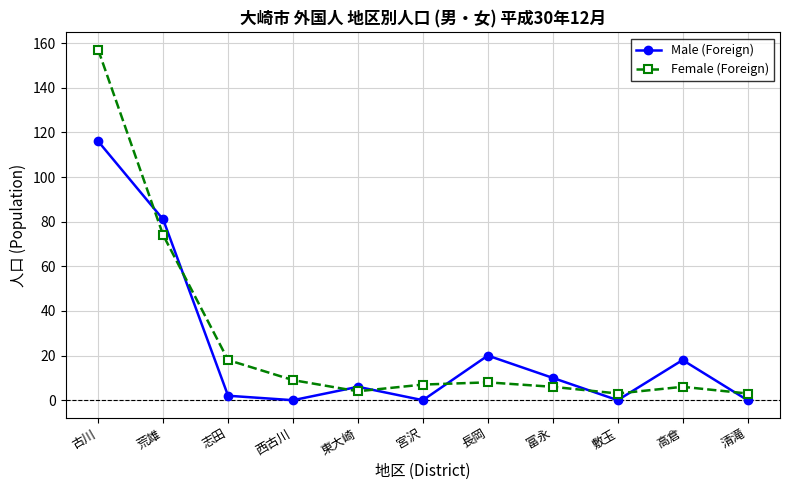

What is the difference between the maximum and minimum values in the Male (Foreign) series?

116